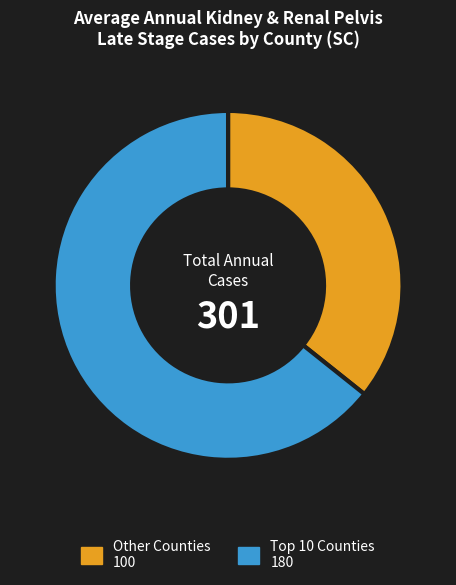

How many segments does this pie chart have?

2